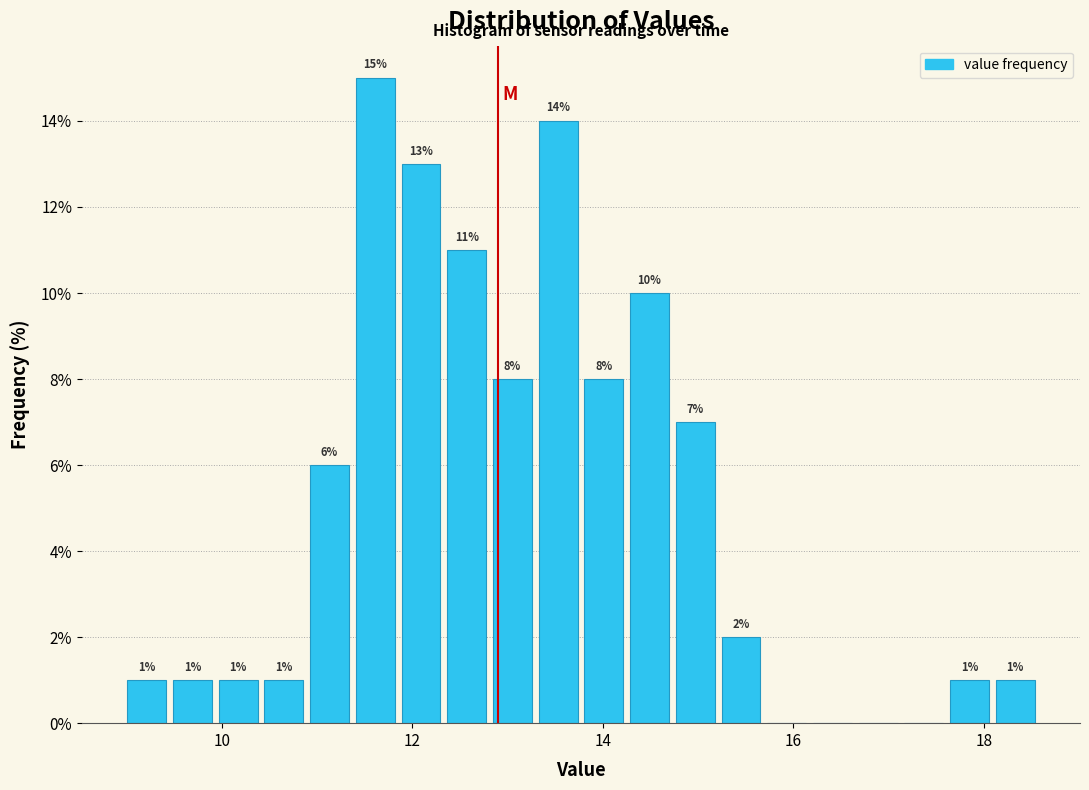

Around what value on the x-axis is the tallest bar? Give the approximate position of its centre, as read against the axis.

11.6